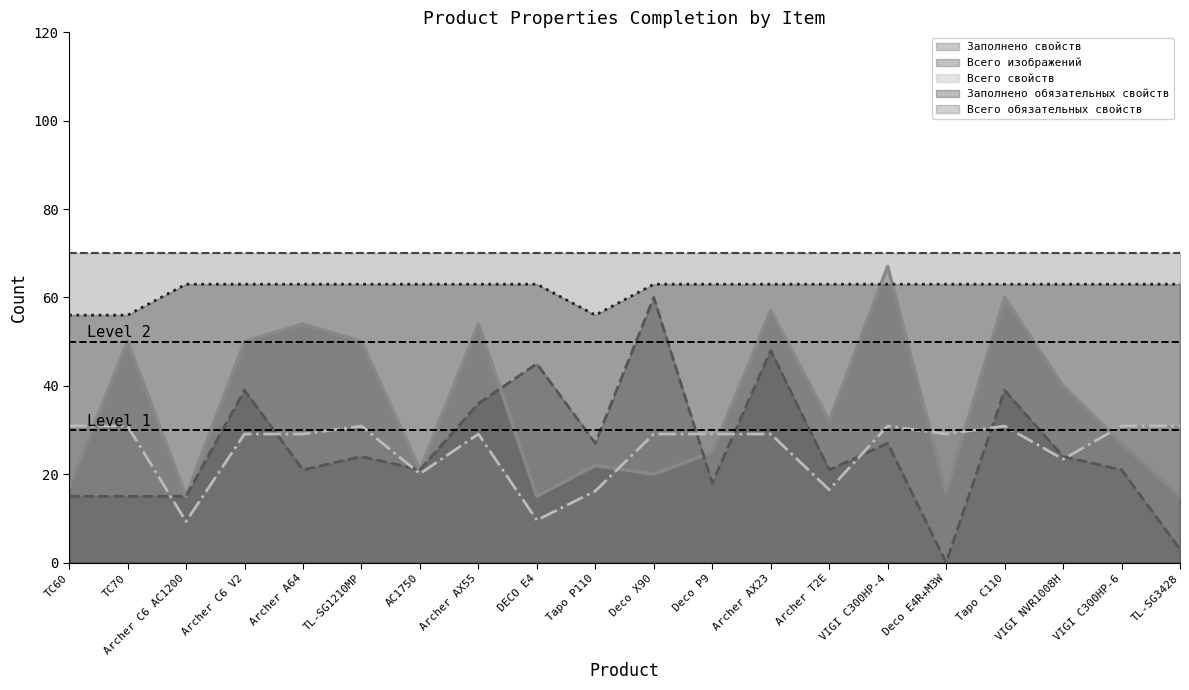

True or false: Всего свойств and Заполнено обязательных свойств intersect in this chart.

False